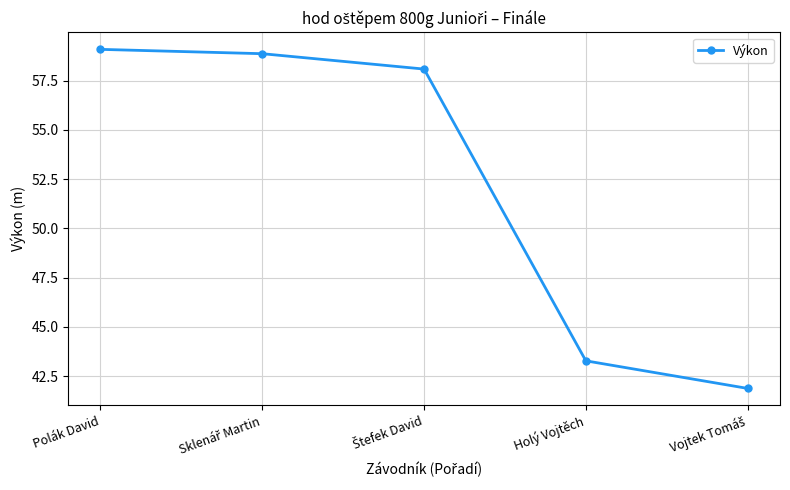

What is the average value?

52.2